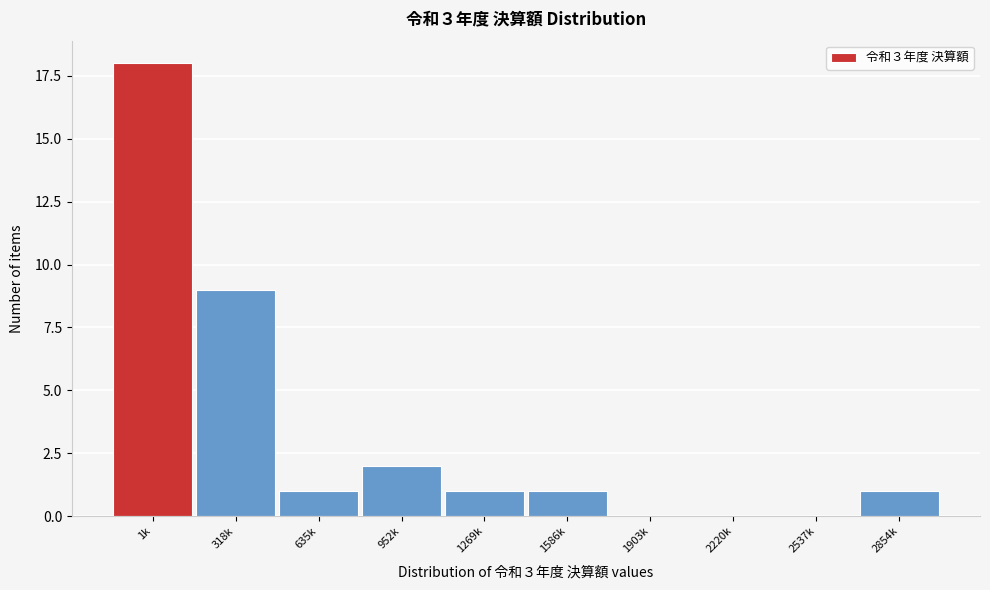

Reading left to right, extract all data points from this chart.

1k=18	318k=9	635k=1	952k=2	1269k=1	1586k=1	1903k=0	2220k=0	2537k=0	2854k=1